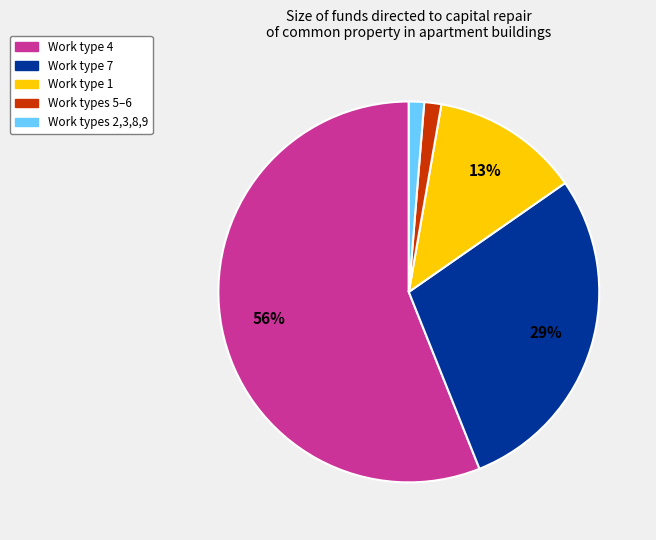

Which category has the biggest portion of the pie?

Work type 4